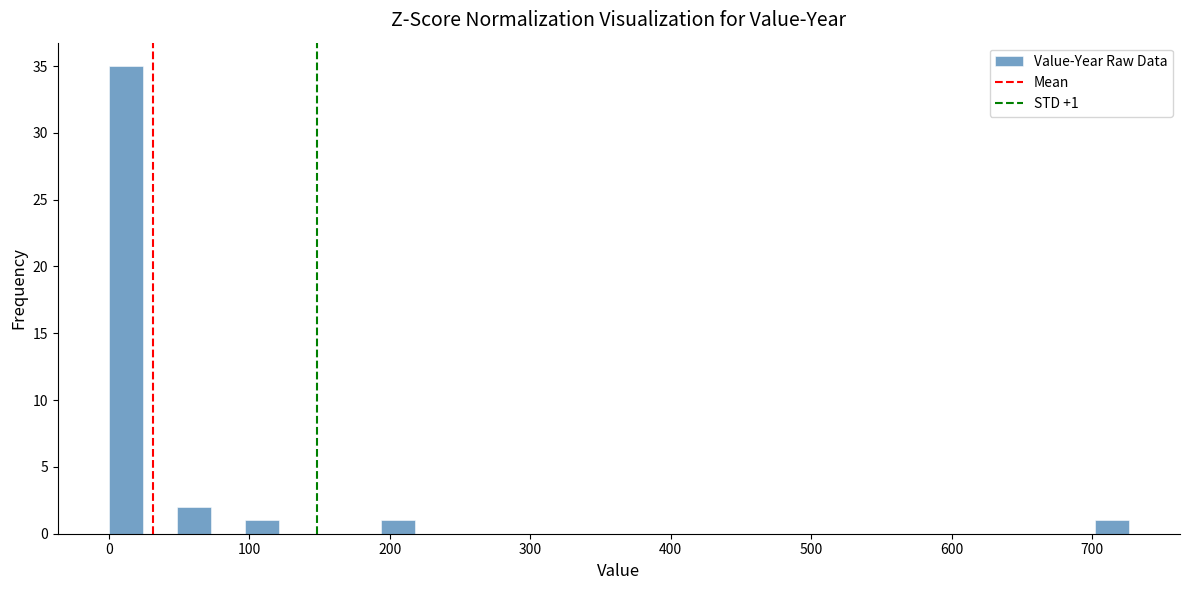

Read against the x-axis, roughly where is the centre of the tallest bar?

10